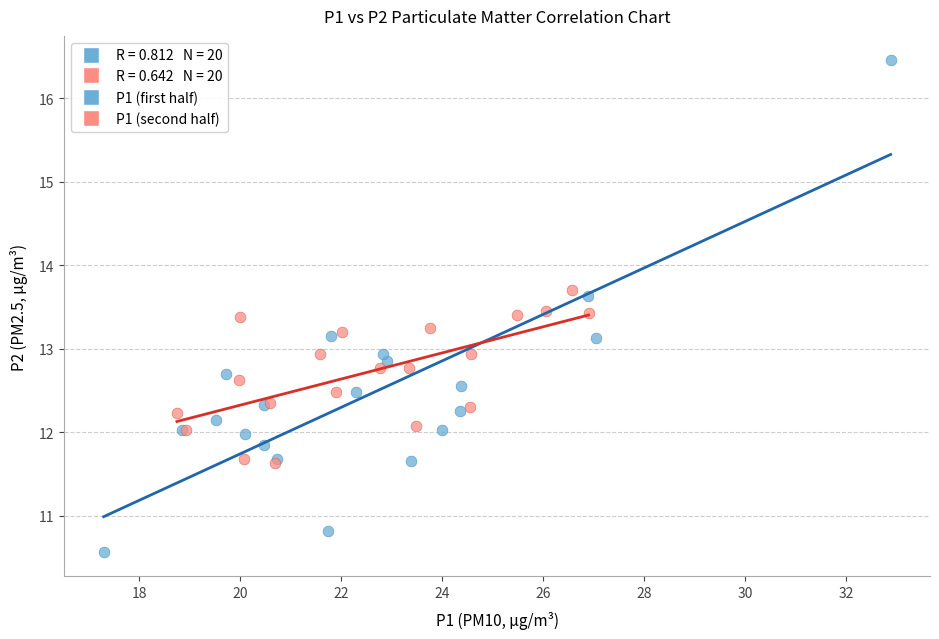

Which series contains the lowest Y value?

P1 (first half)